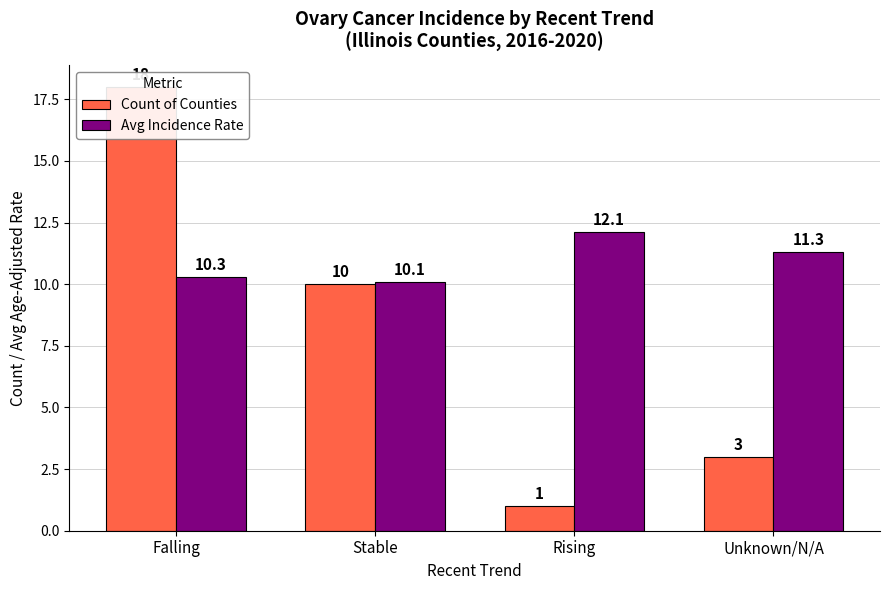

At which label is Avg Incidence Rate closest to 11?

Unknown/N/A